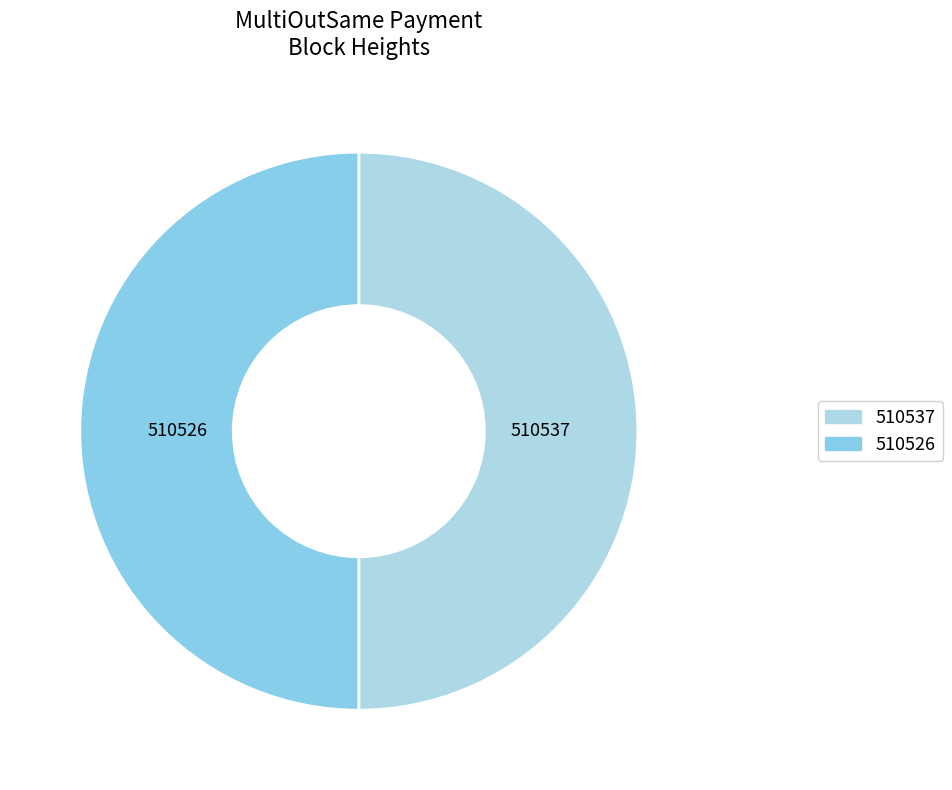

What is the ratio of the value at 510526 to the value at 510537?

1.0